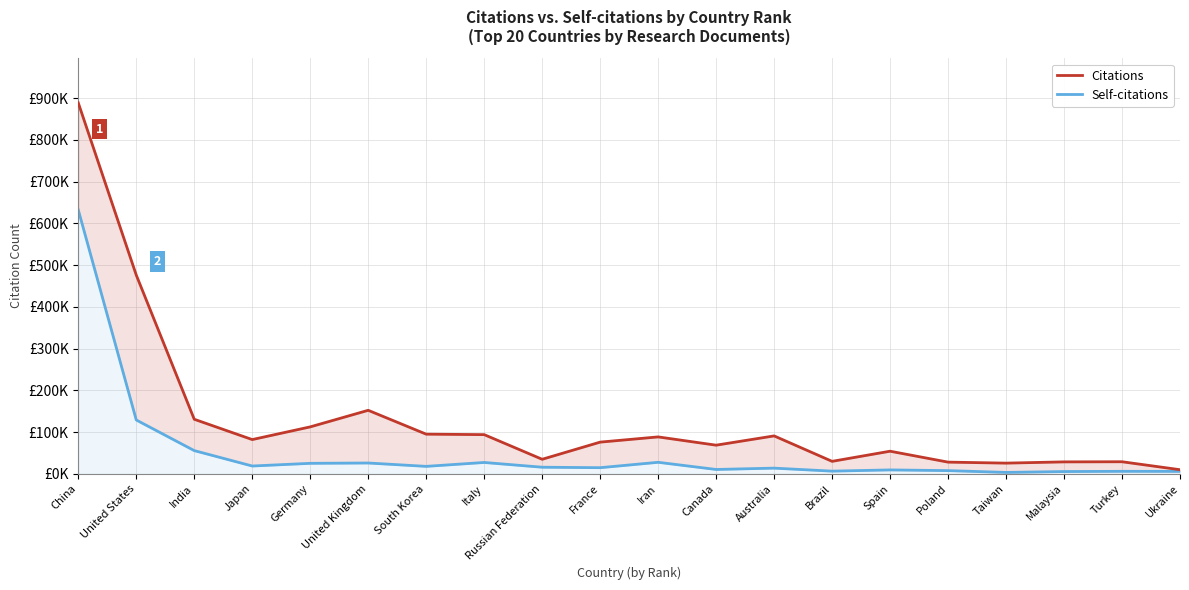

The value of Citations at Turkey is 13455. True or false?

False